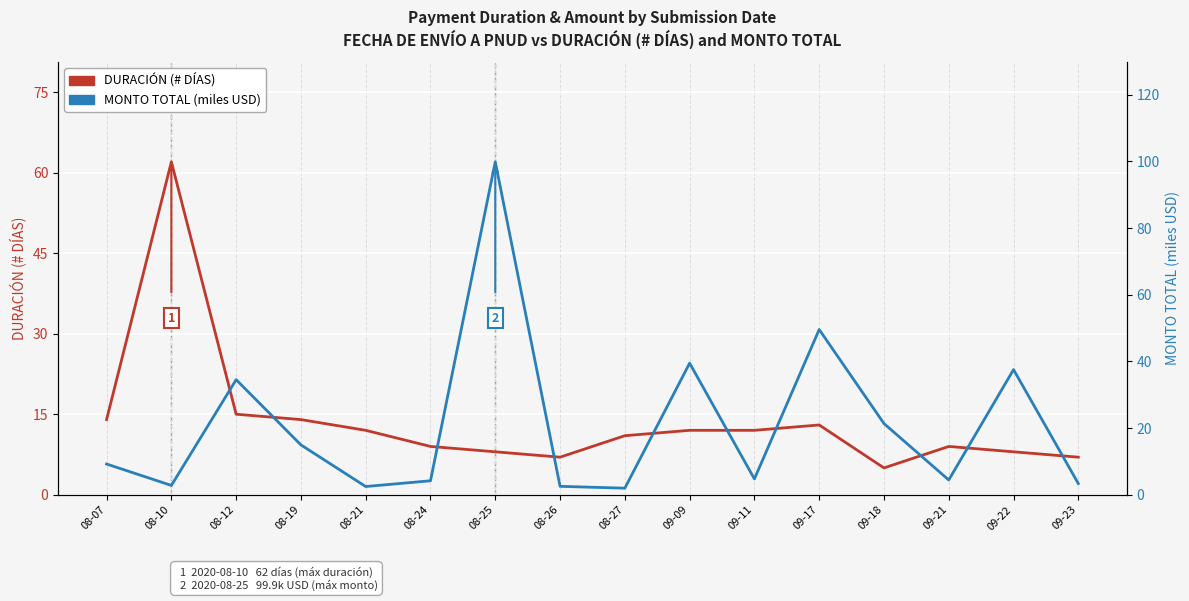

Is the value of DURACIÓN (# DÍAS) at 09-18 greater than the value of MONTO TOTAL (miles USD) at 09-21?

Yes